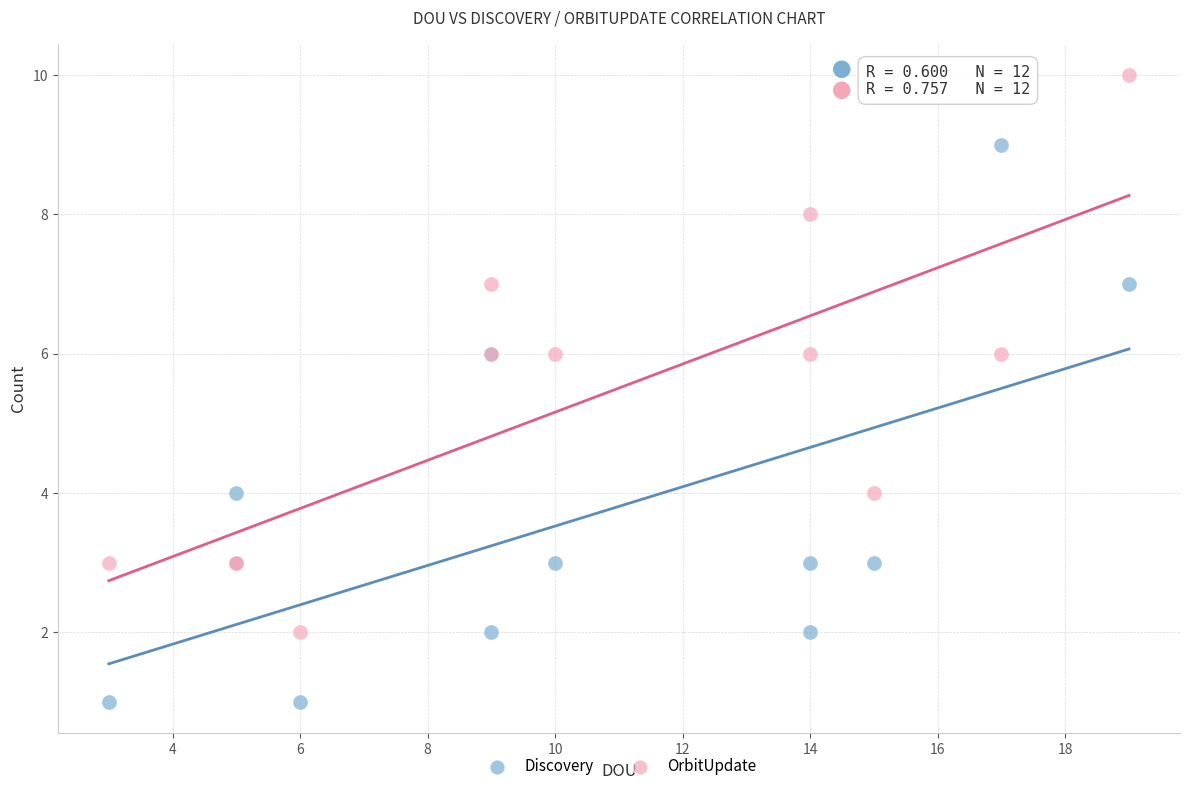

Which series contains the highest Y value?

OrbitUpdate